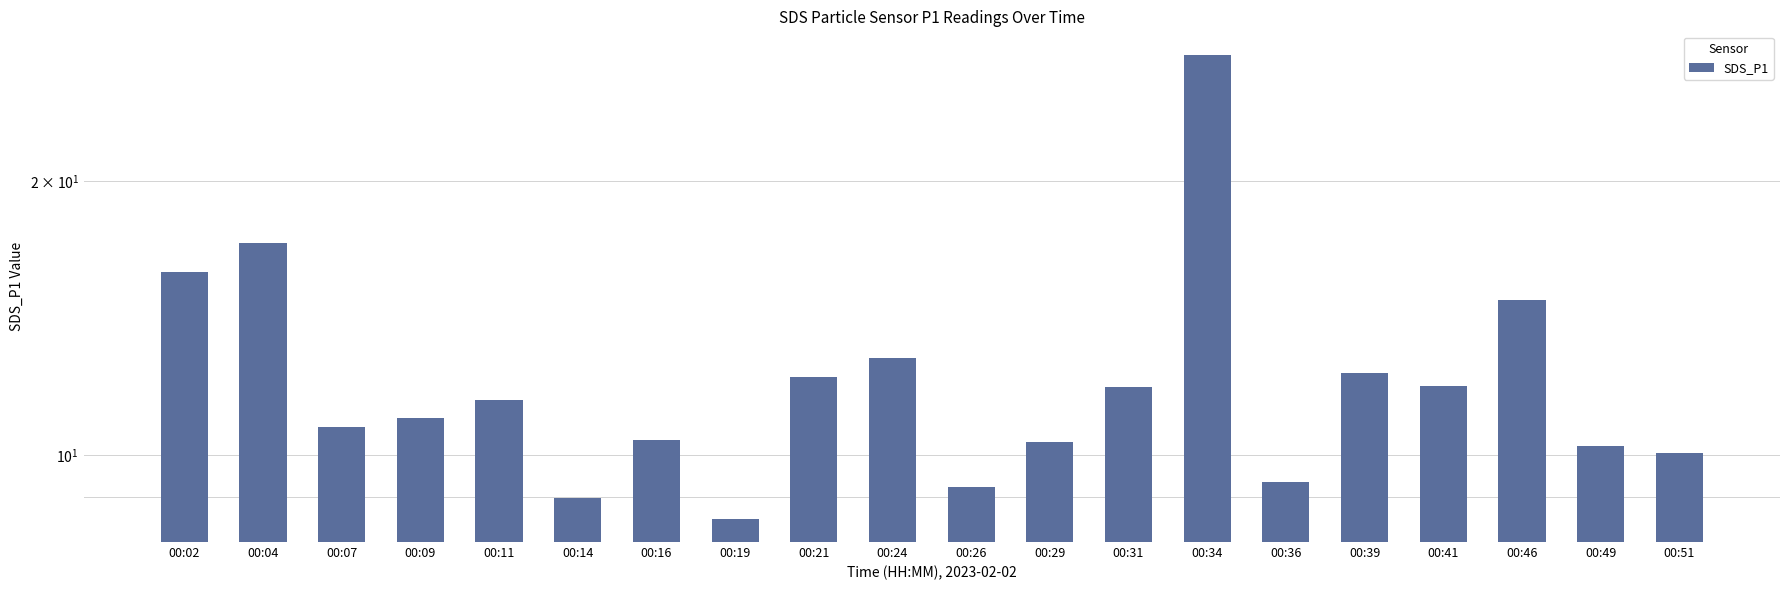

Count the number of categories in the chart.

20